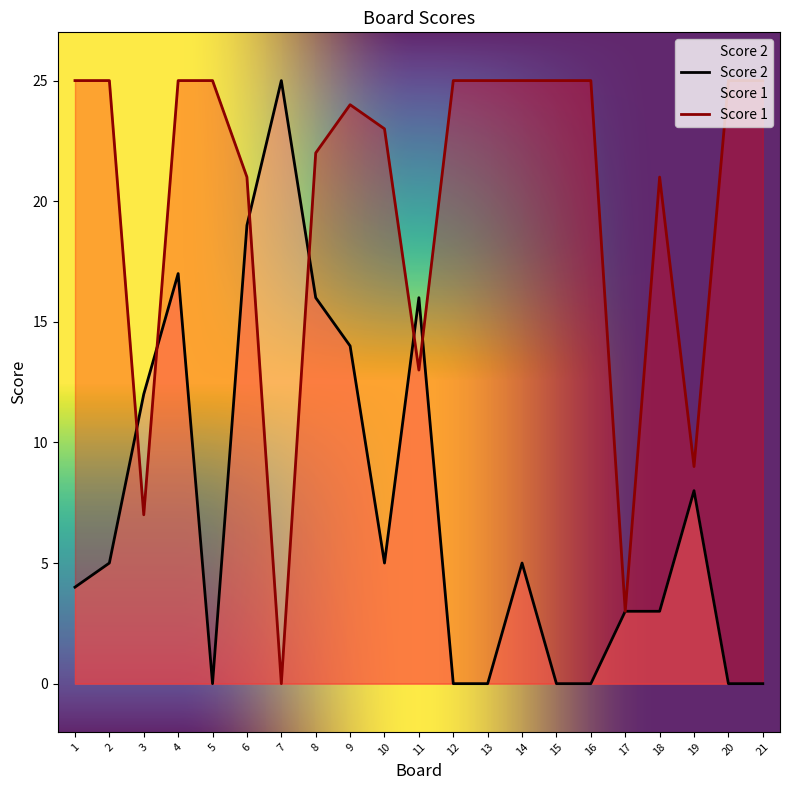

What is the difference between the maximum and minimum values in the Score 1 series?

25